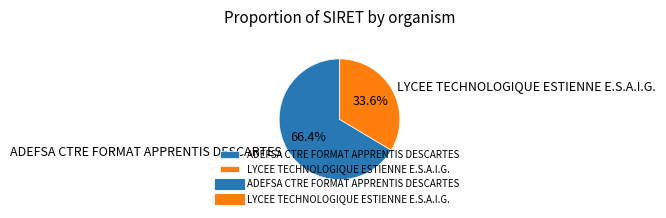

The LYCEE TECHNOLOGIQUE ESTIENNE E.S.A.I.G. slice represents 24% of the pie. True or false?

False